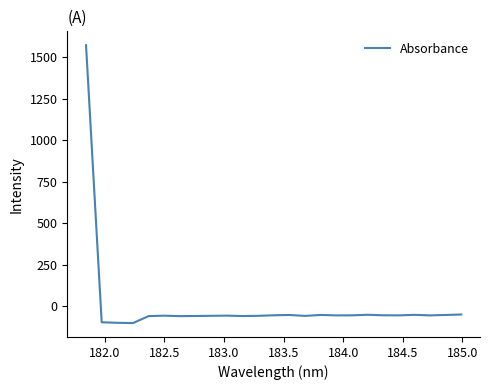

What is the maximum value shown in the chart?

1571.3